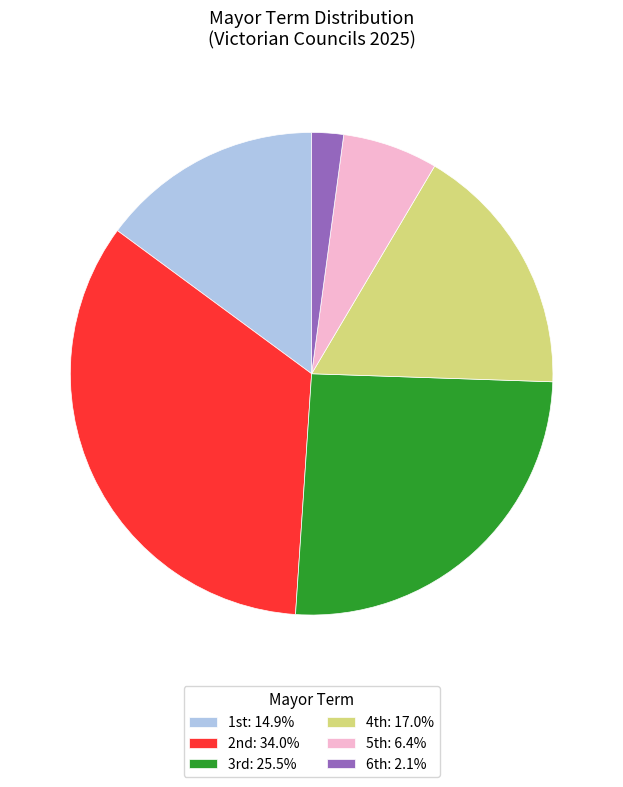

How many segments does this pie chart have?

6